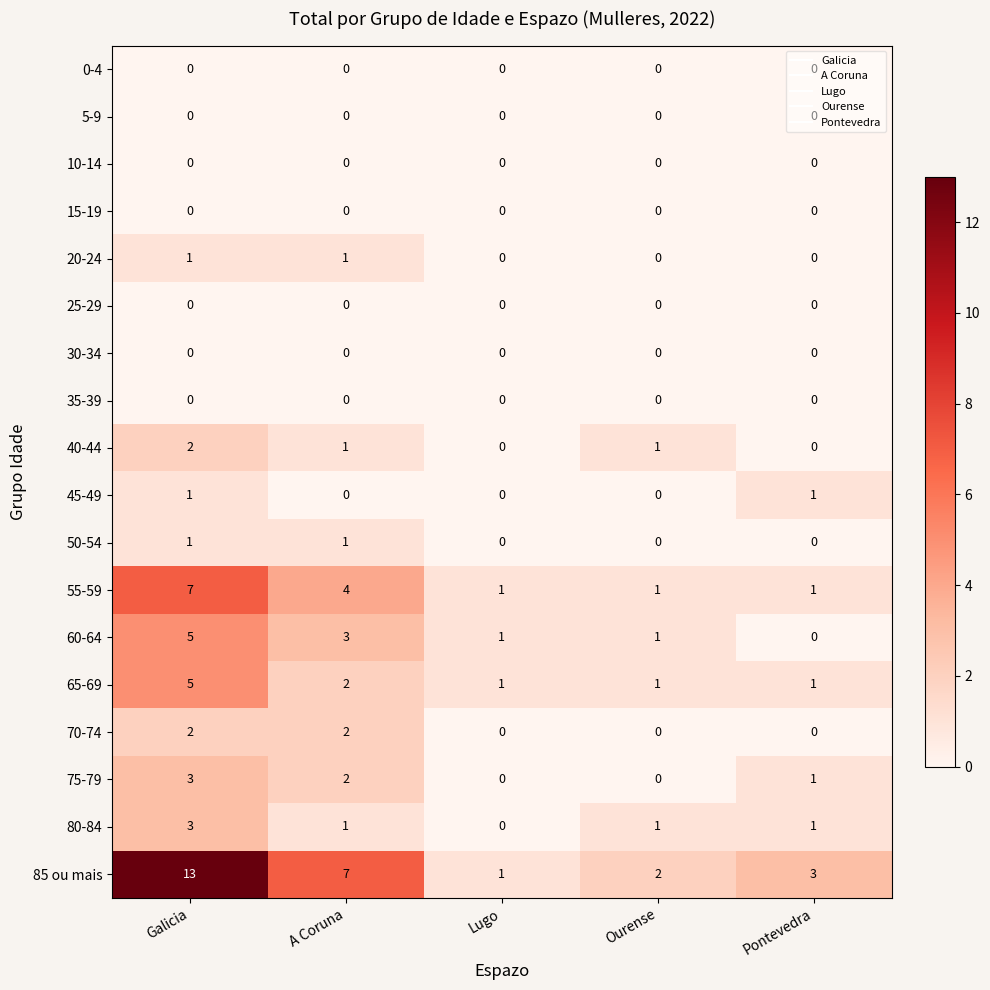

How many 75-79 values are between 0 and 2?

4